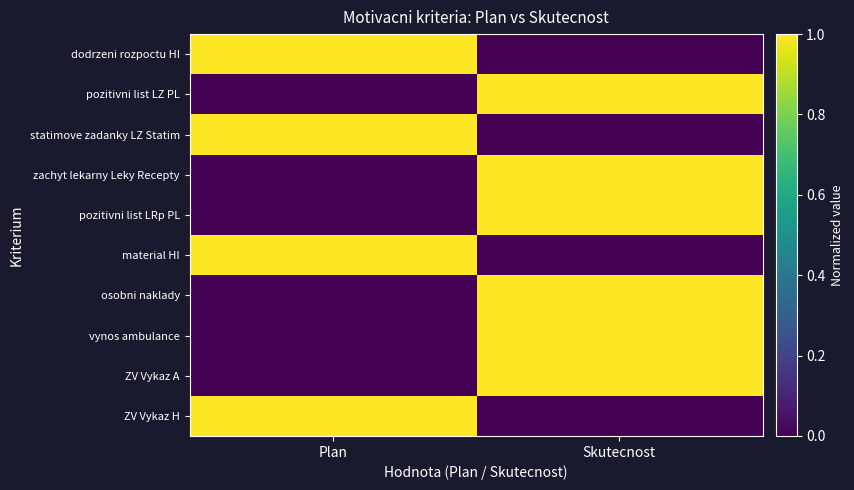

How many categories are shown in the chart?

2